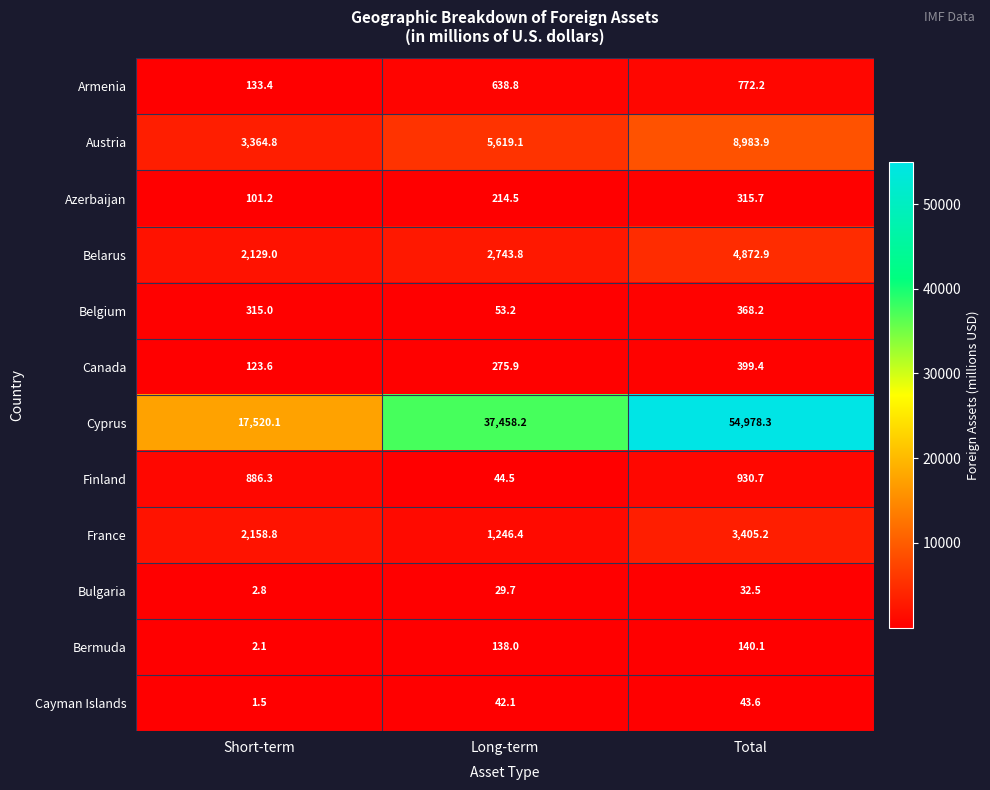

True or false: Cyprus has a value of 54978.3 at Total.

True